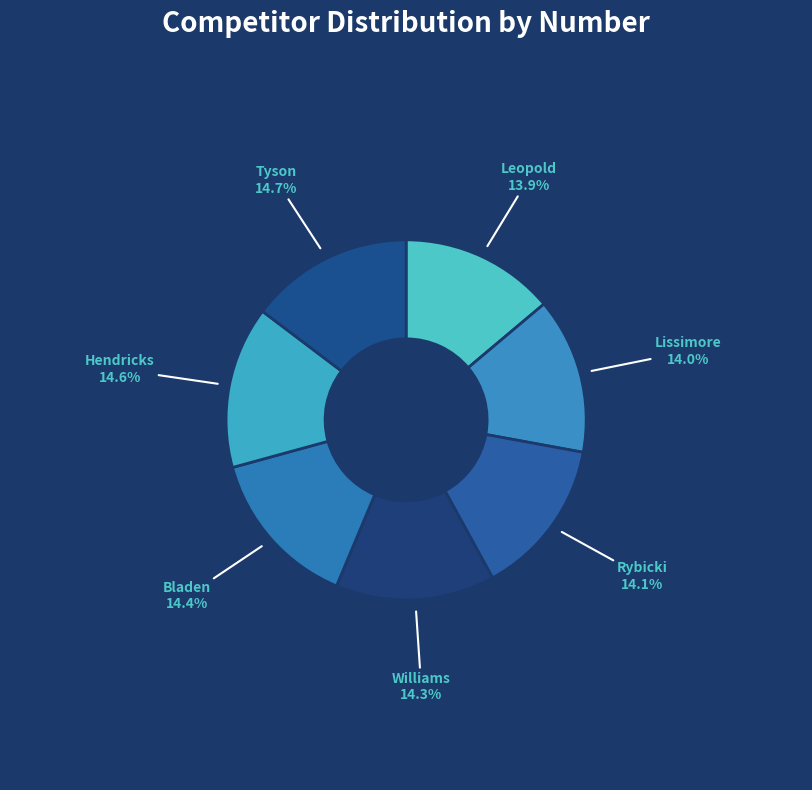

To the nearest percent, what is the combined percentage of Hendricks and Williams?

29%